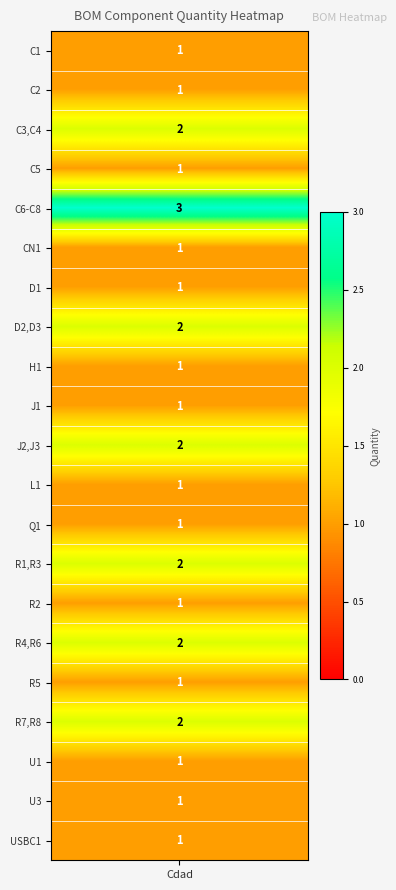

What is the difference between the maximum and minimum values?

2